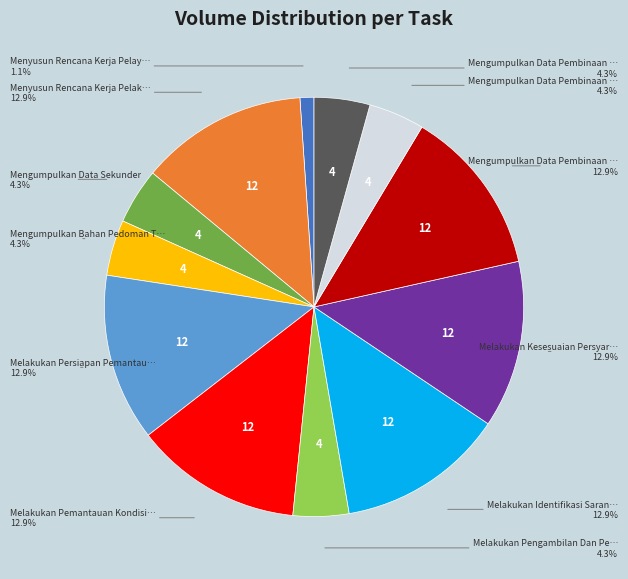

Does any single category account for the majority?

No